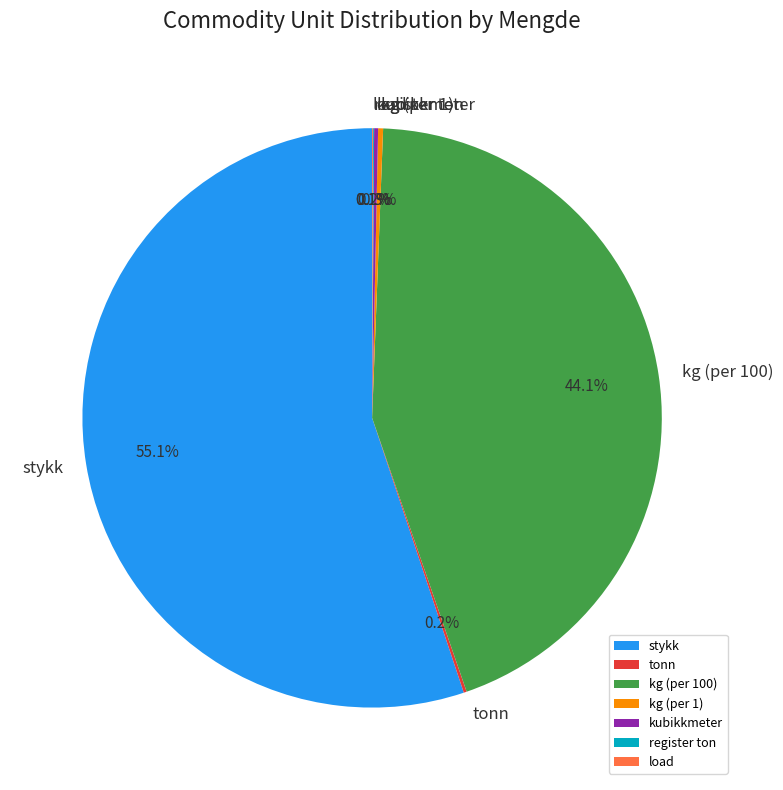

What portion of the pie excludes kg (per 100)?

55.9%